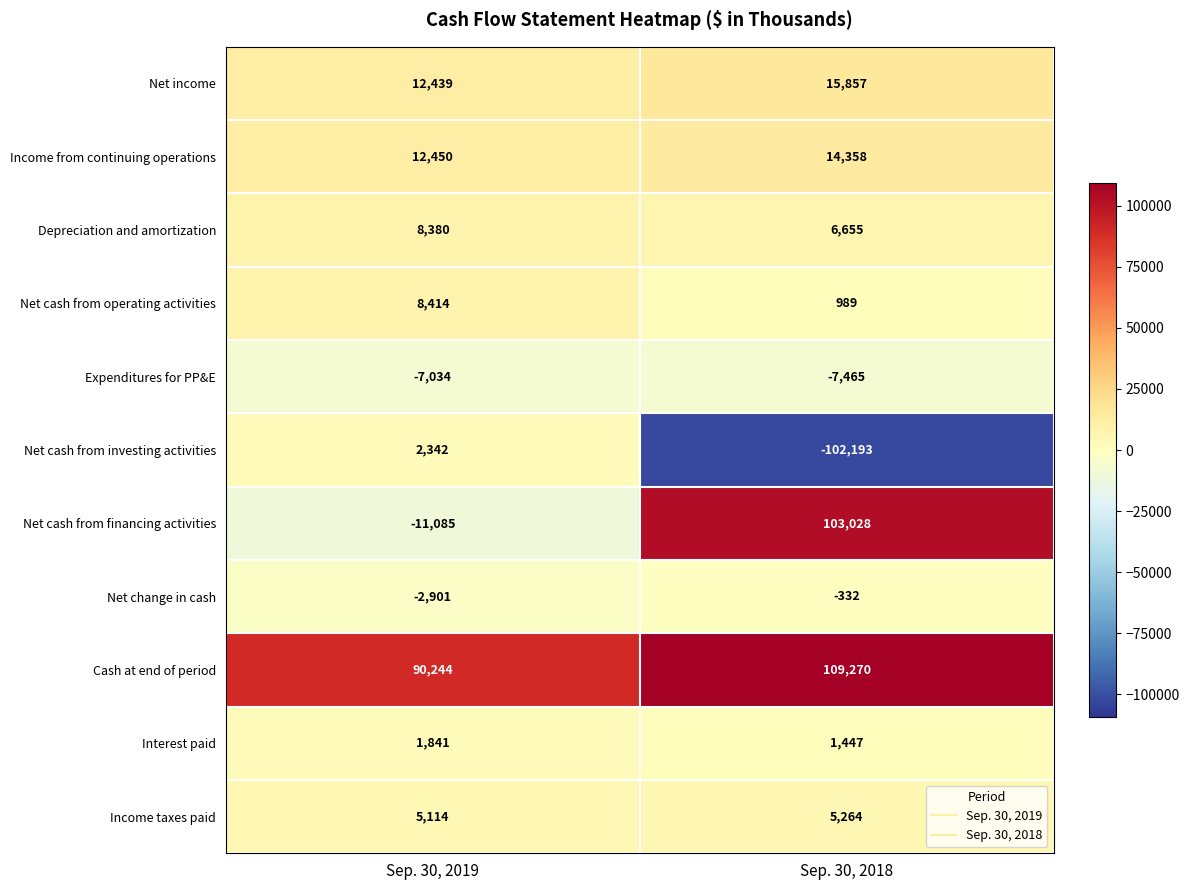

The value of Net cash from financing activities at Sep. 30, 2019 is -11085. True or false?

True